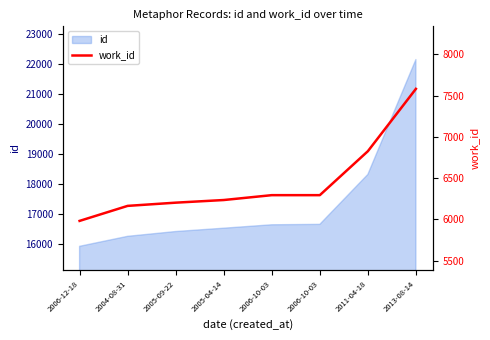

True or false: the data shows 6202 at 2005-09-22.

True